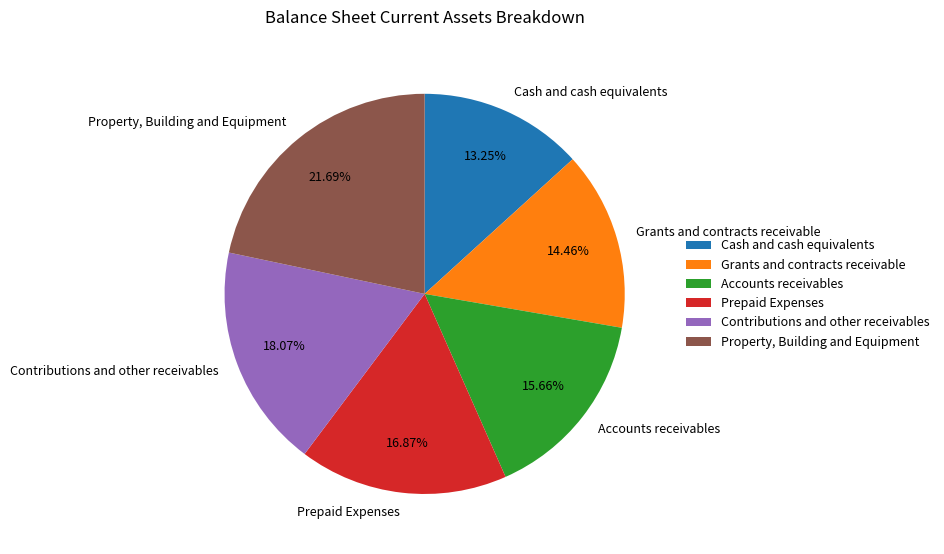

Is there any slice that represents more than half of the pie?

No